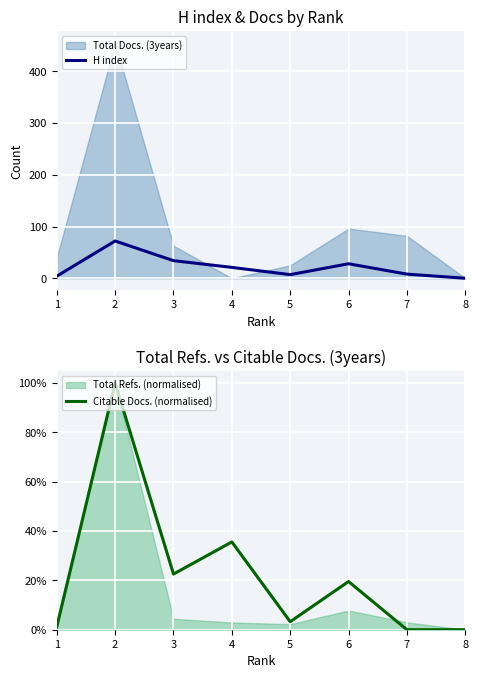

True or false: Citable Docs. (normalised) and H index intersect in this chart.

False